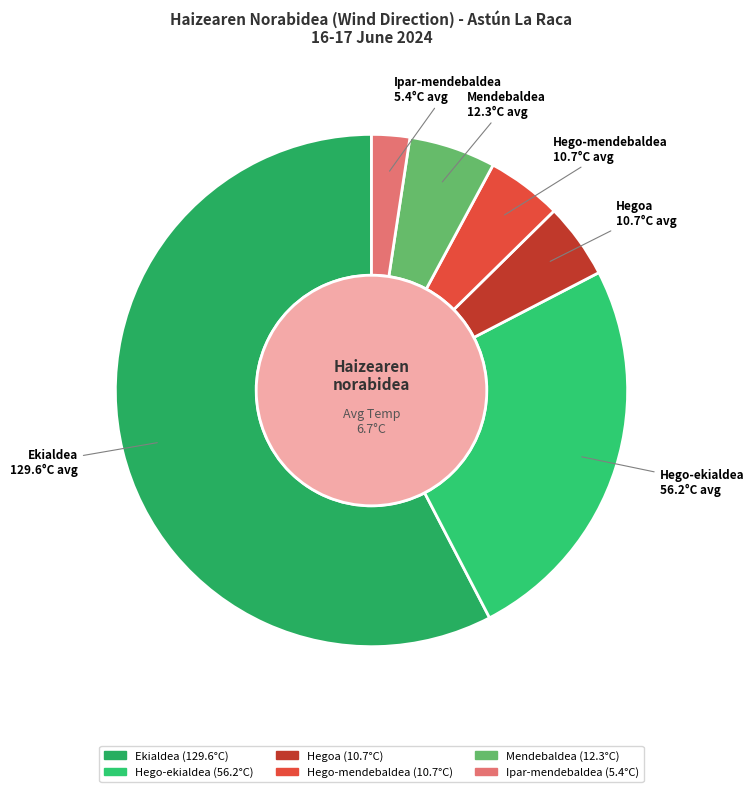

Which category has the biggest portion of the pie?

Ekialdea